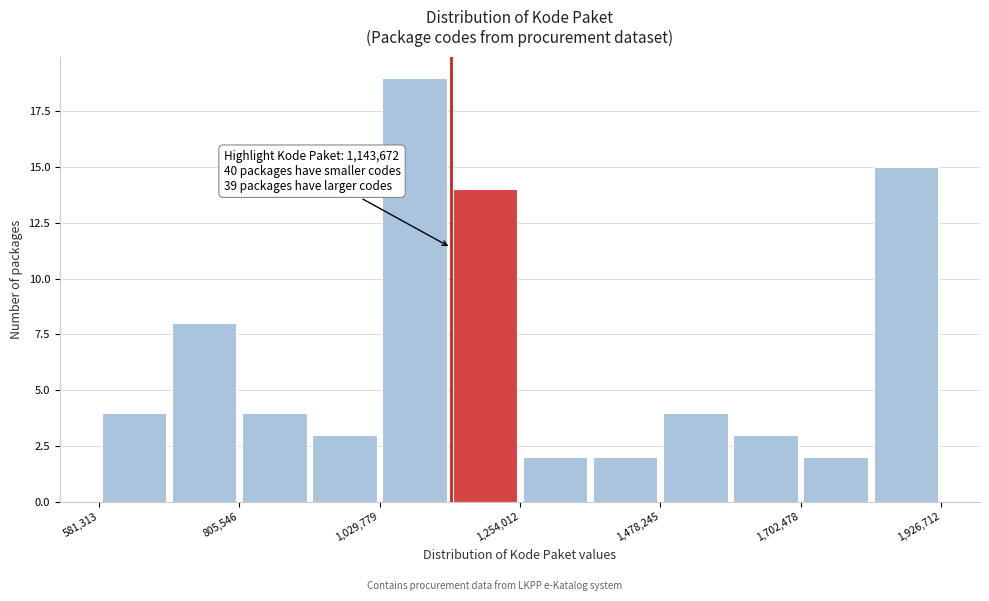

Around what value on the x-axis is the tallest bar? Give the approximate position of its centre, as read against the axis.

1100000